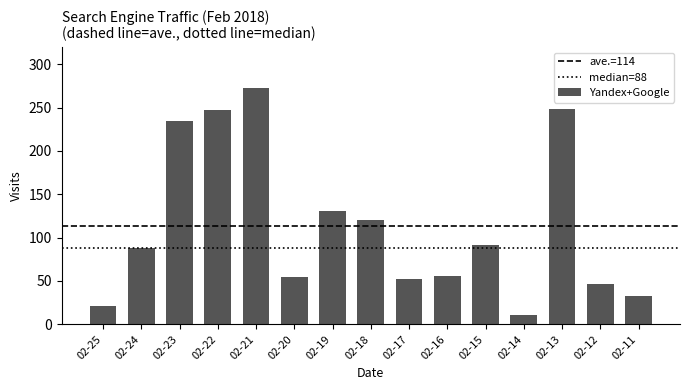

What is the sum of all values?

1707